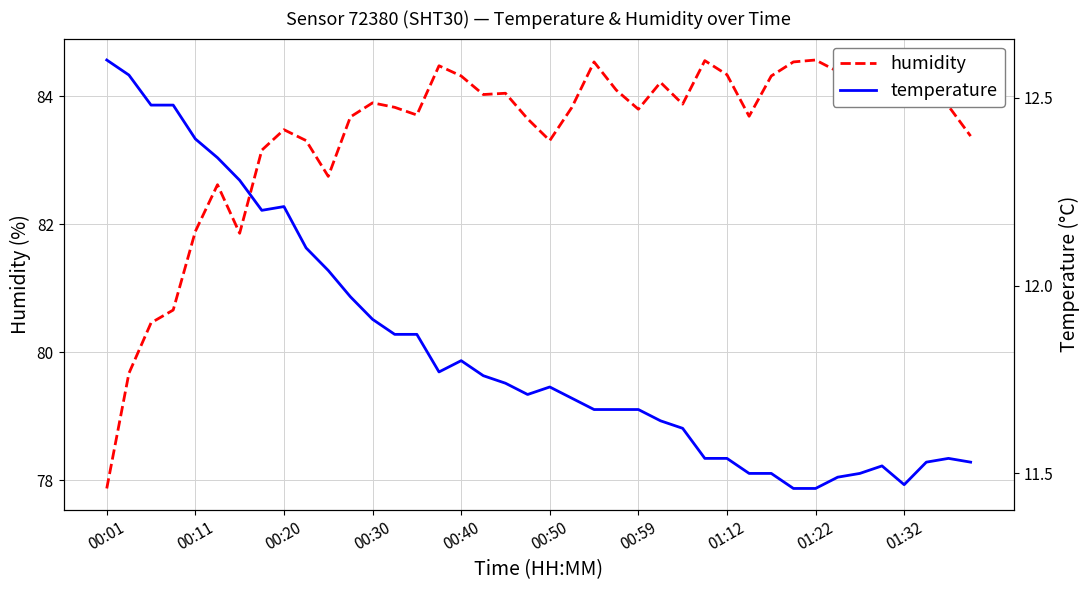

True or false: temperature and humidity cross at least once.

False